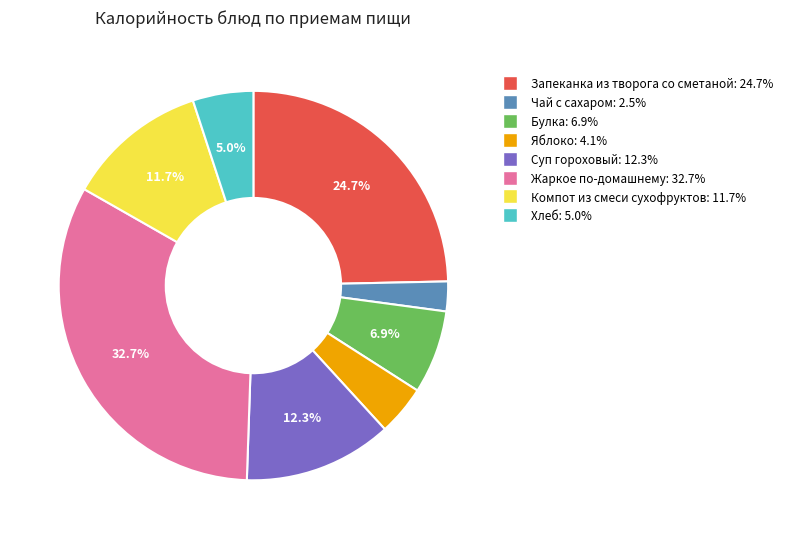

Between Хлеб and Чай с сахаром, which is larger?

Хлеб